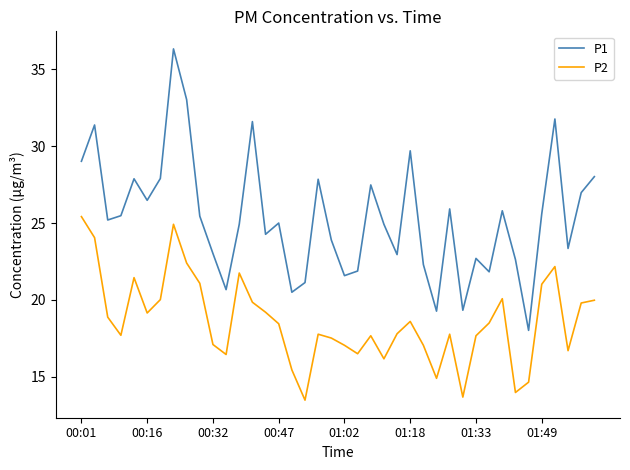

Which series has the largest range (max minus min)?

P1